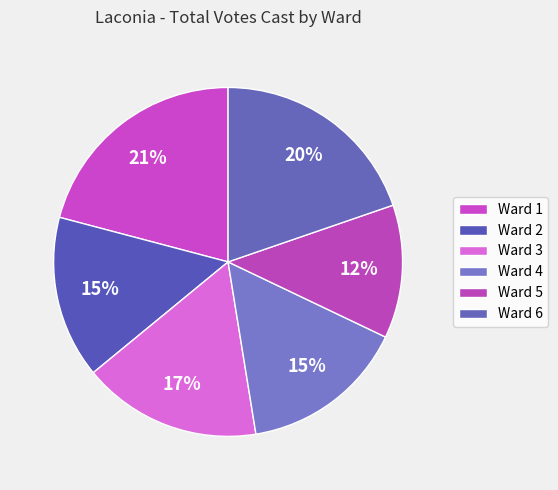

What percentage is the Ward 3 slice, to the nearest percent?

17%